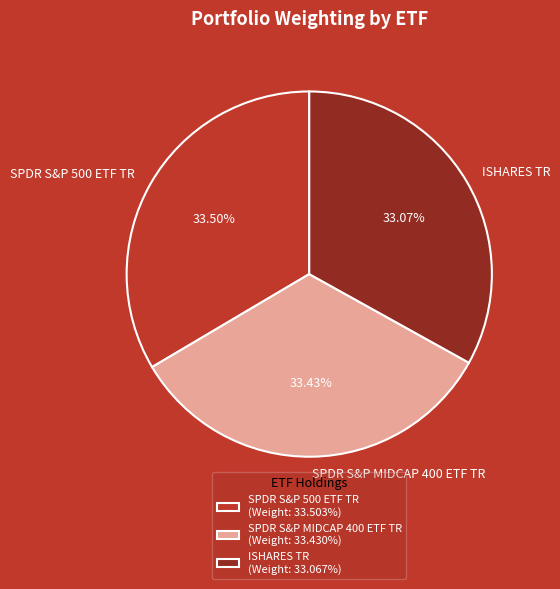

Do SPDR S&P 500 ETF TR and ISHARES TR together represent more than half of the pie?

Yes